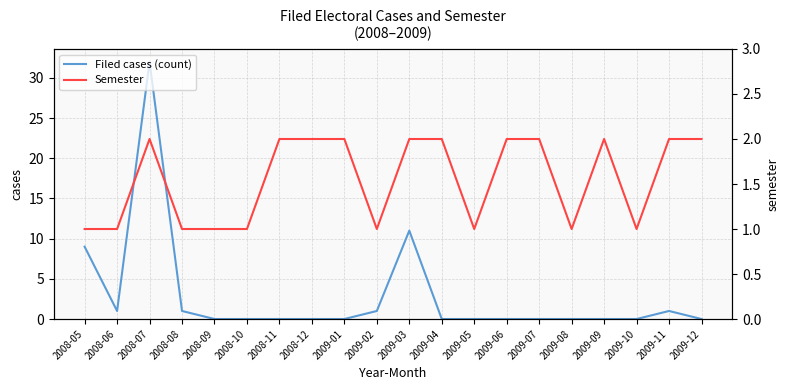

Which series ends up on top after the final intersection of Filed cases (count) and Semester?

Semester